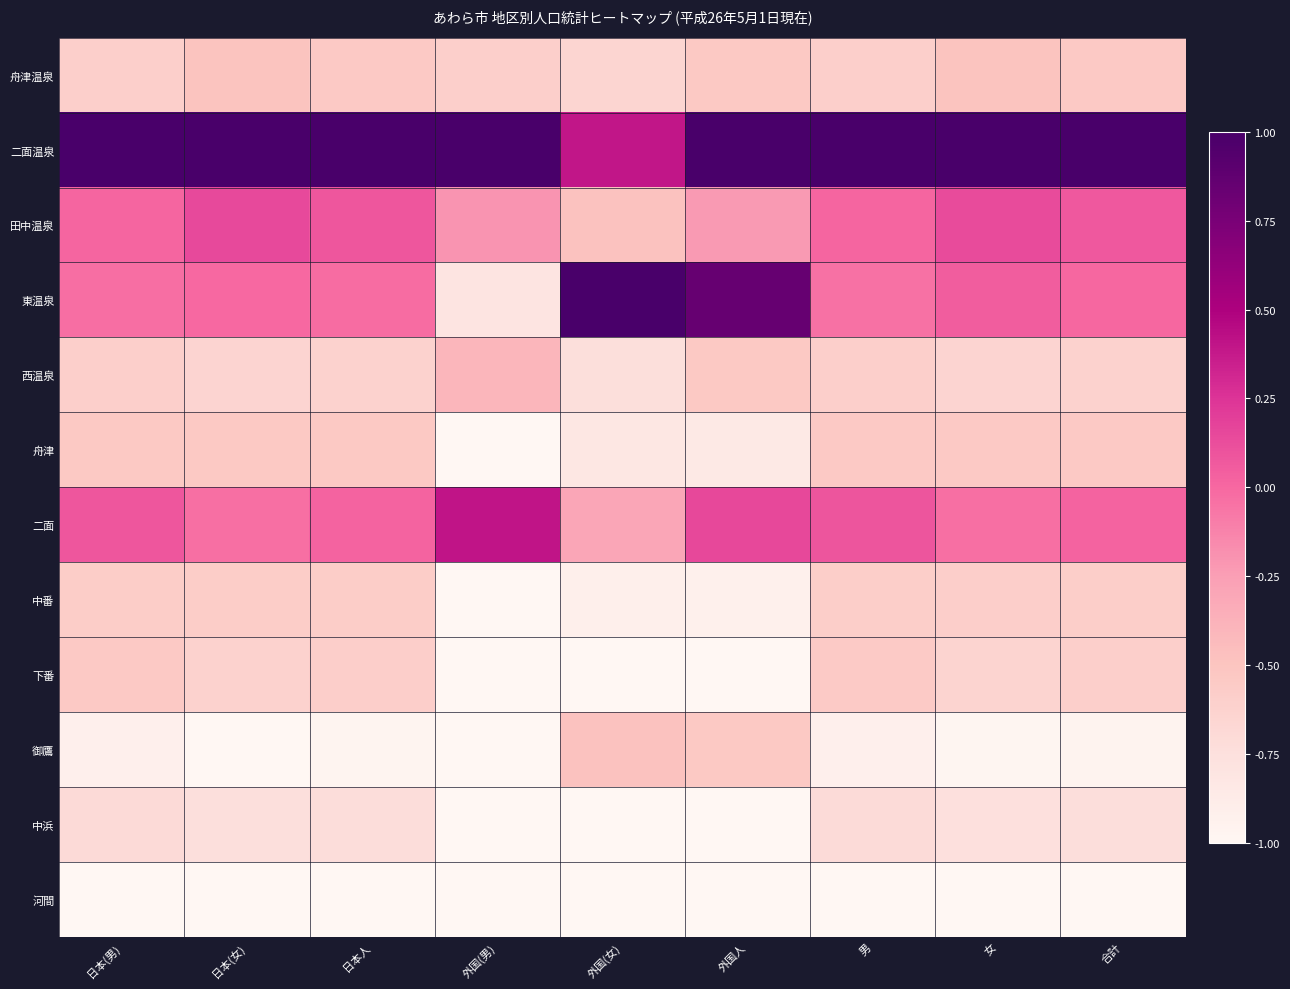

Between 日本(女) and 男, which is larger?

日本(女)